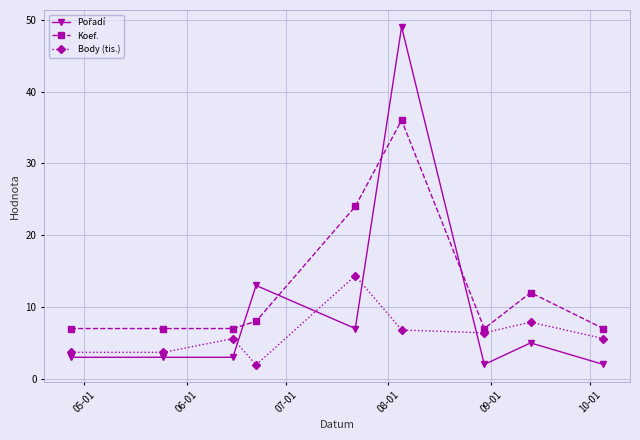

What is the average value of the Koef. series?

12.8